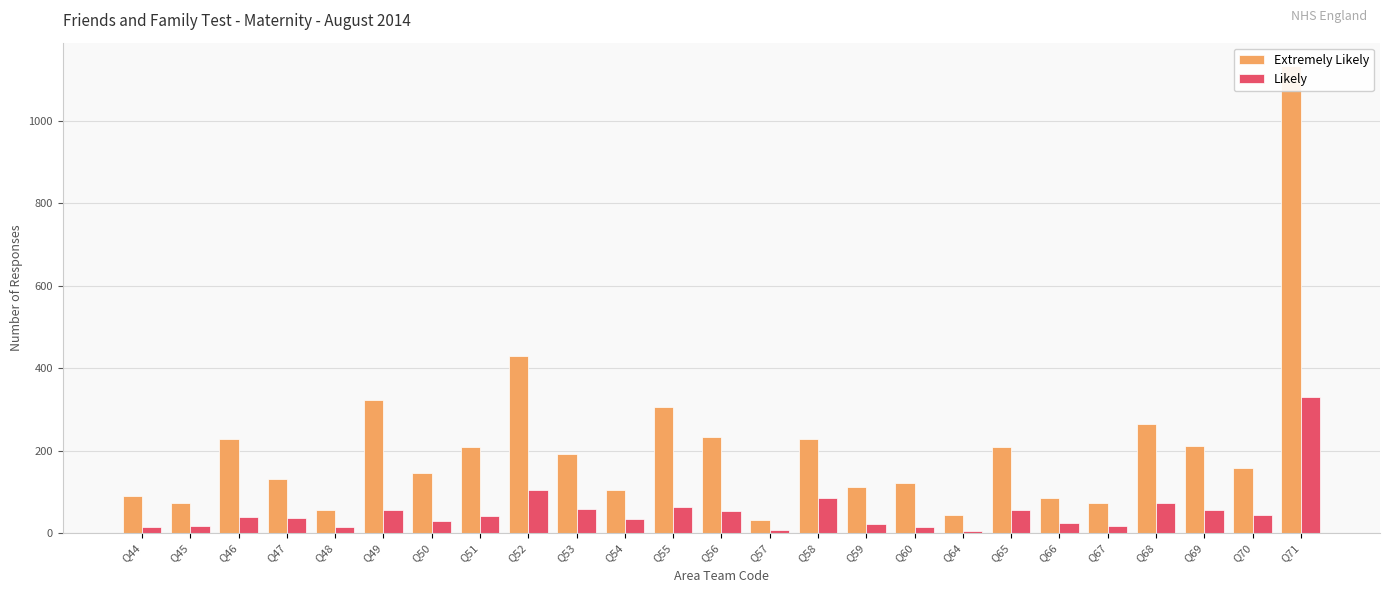

What is the value of the Likely bar at the 5th from the left?

14